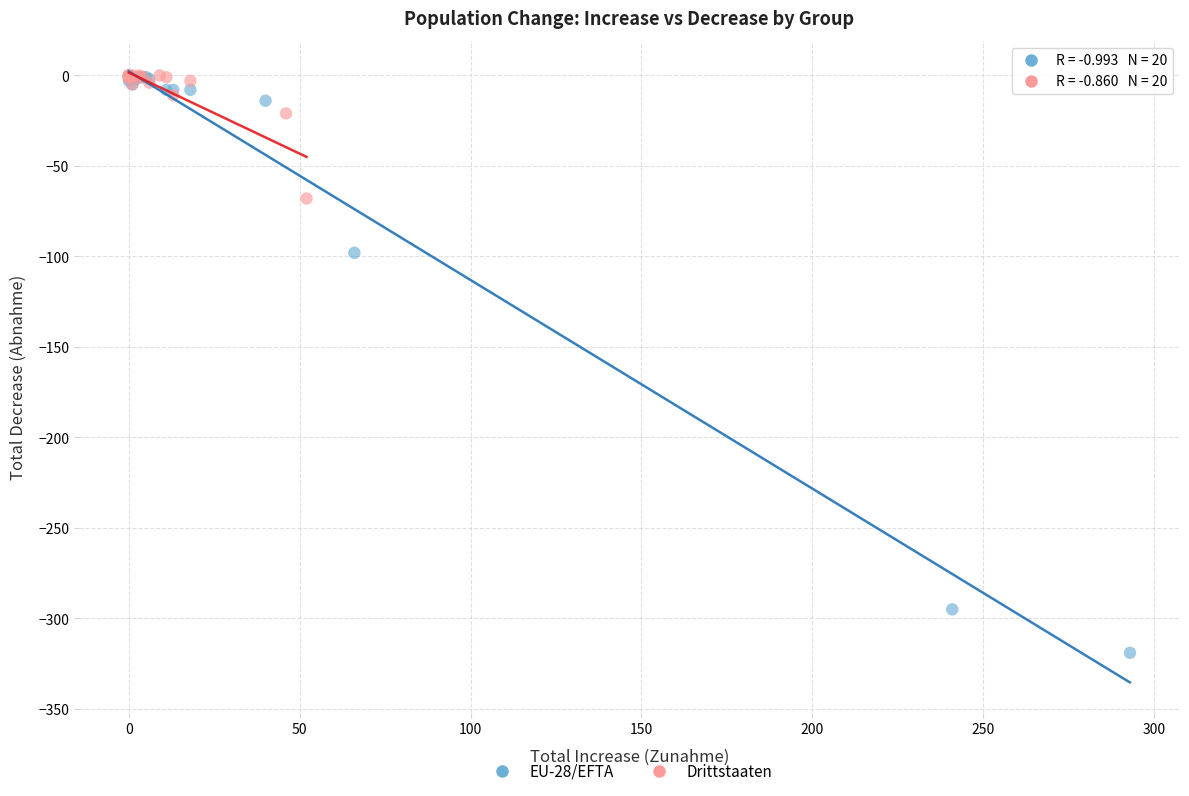

Which series reaches the minimum Y coordinate?

EU-28/EFTA